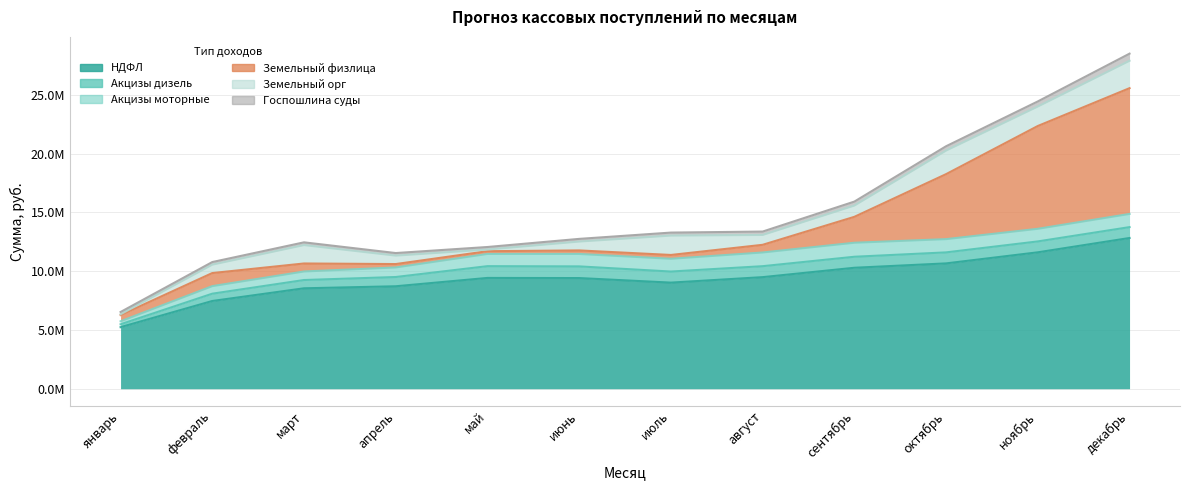

Which category has the lowest value in the Акцизы моторные series?

январь